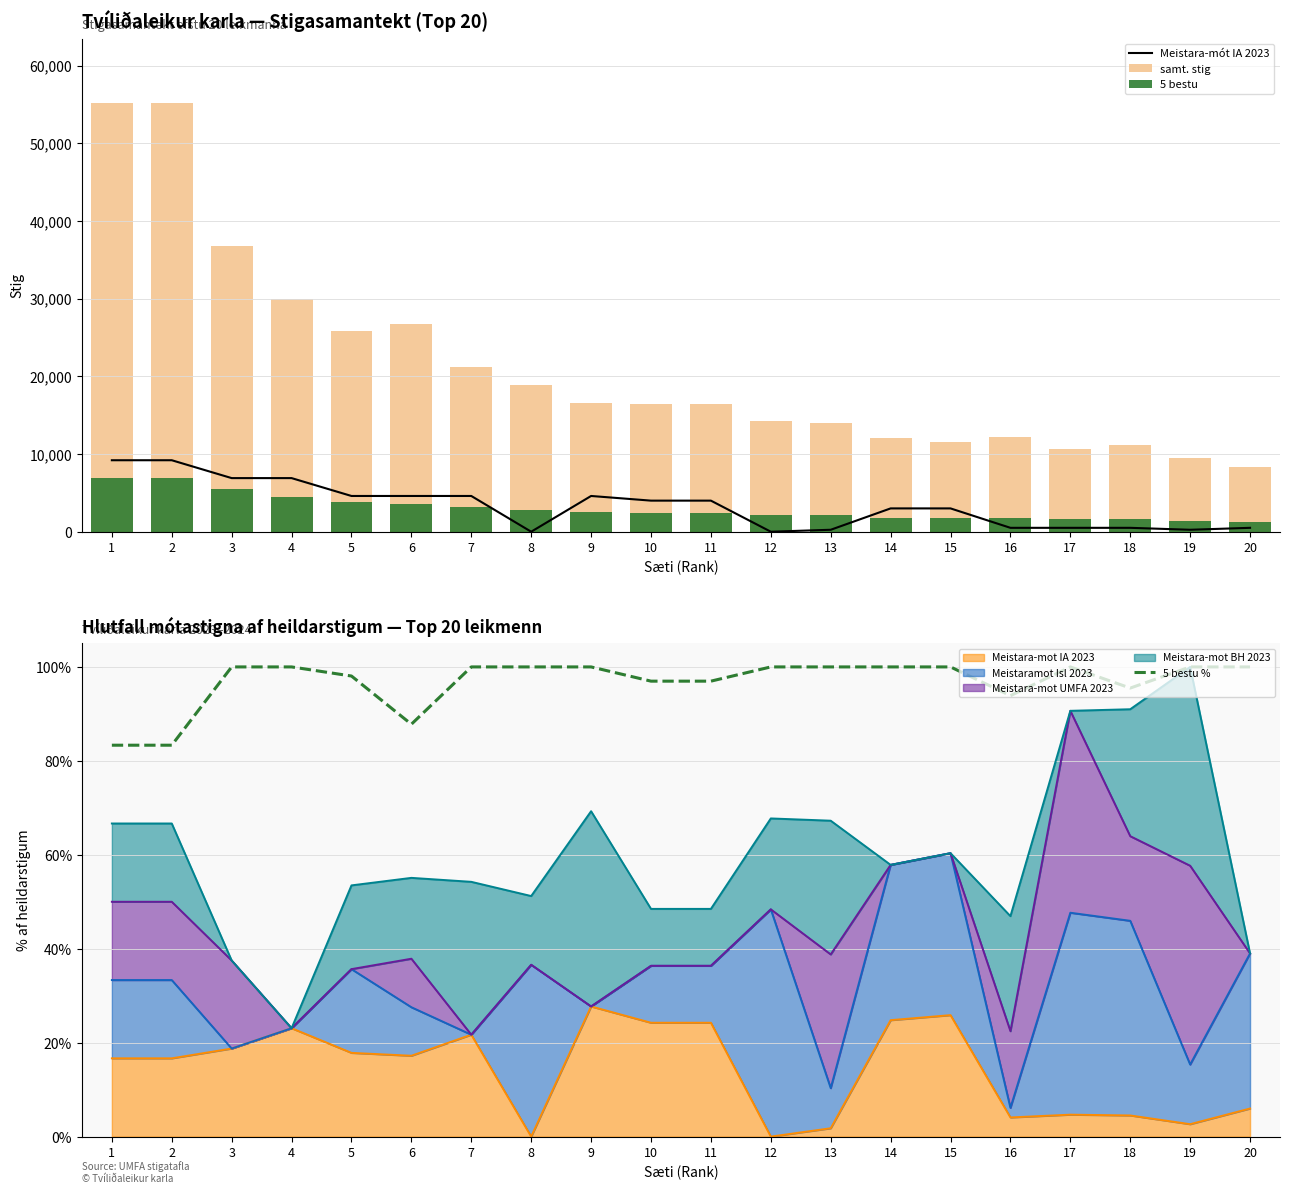

Is the value of samt. stig at 15 greater than the value of Meistara-mót IA 2023 at 16?

Yes